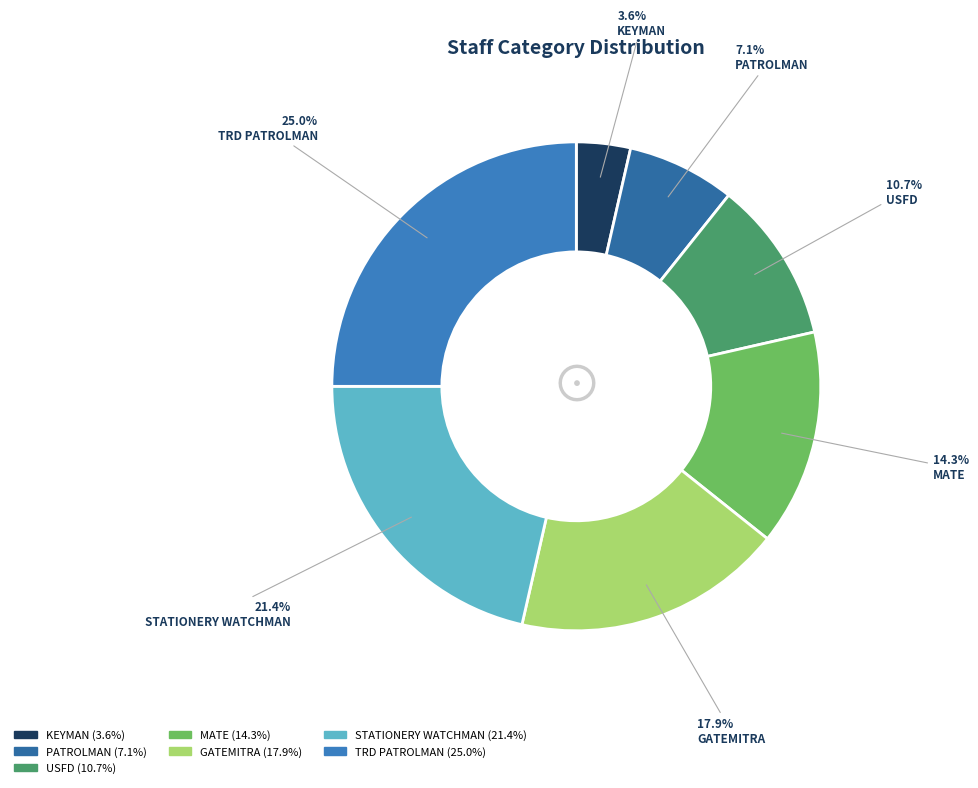

What percentage is the TRD PATROLMAN slice, to the nearest percent?

25%